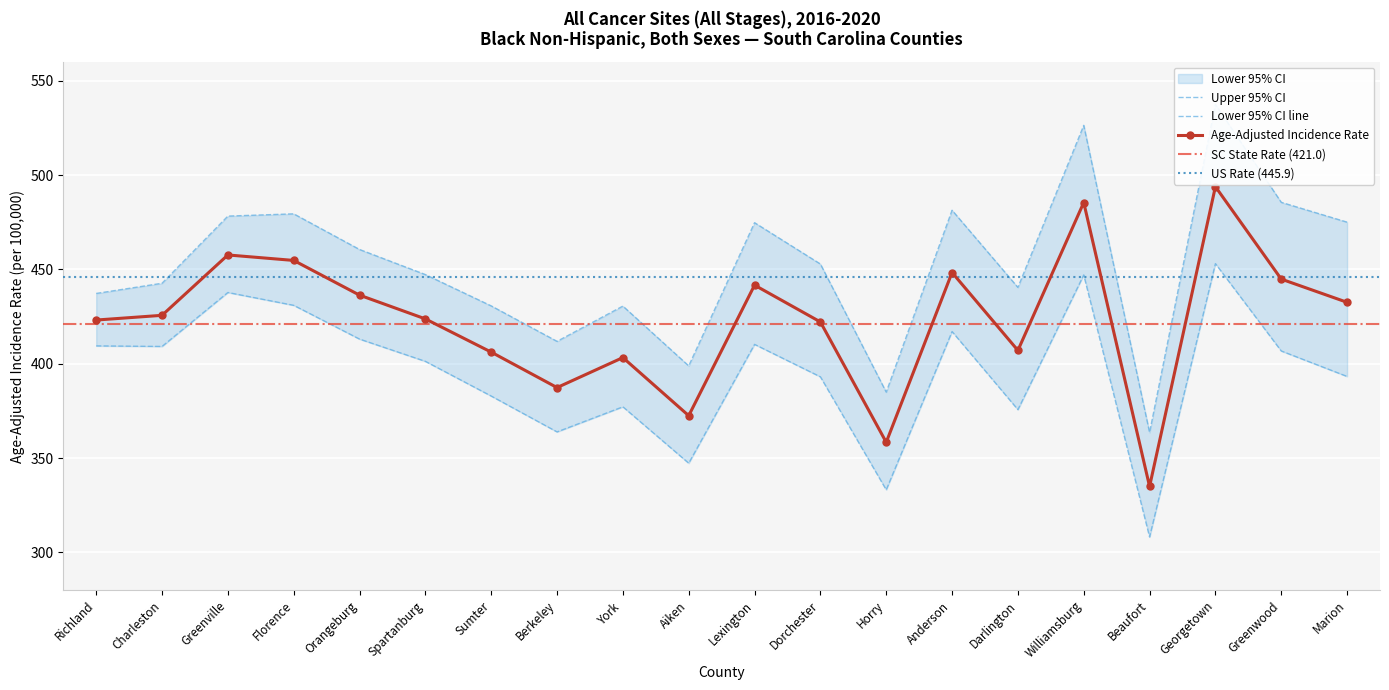

Is it true that Age-Adjusted Rate equals 178.4 at Spartanburg?

False